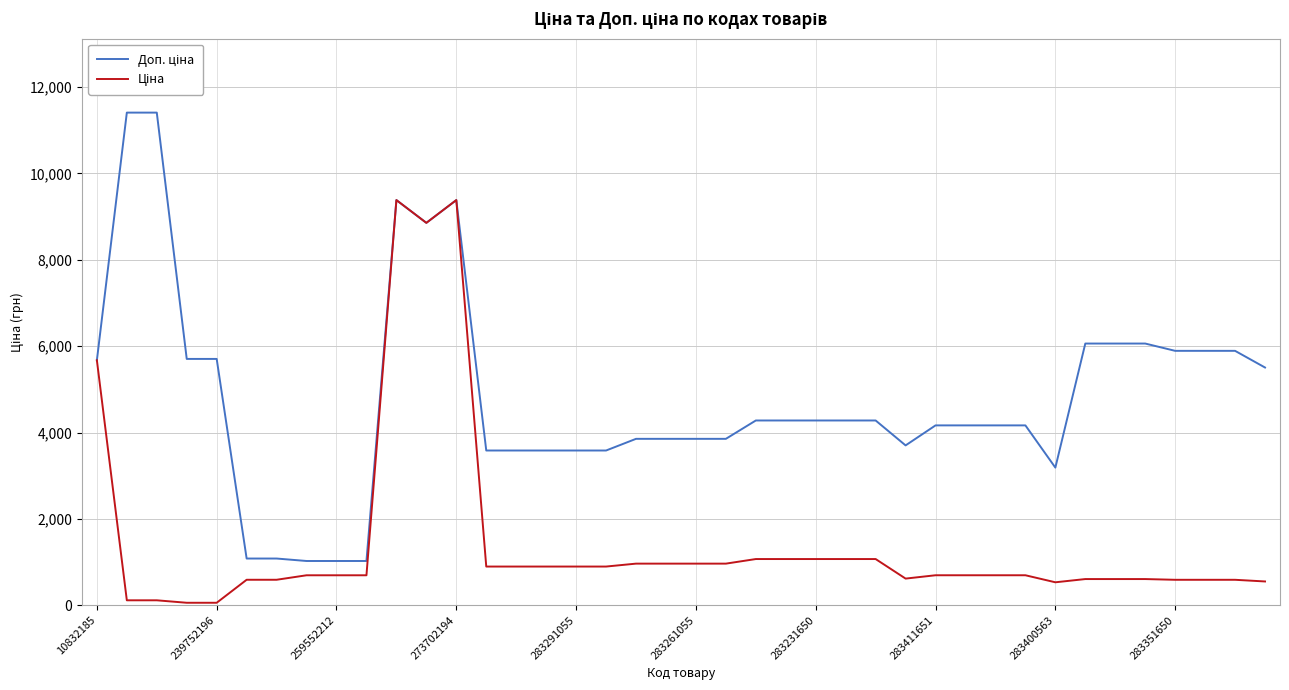

What is the greatest value displayed?

11410.0